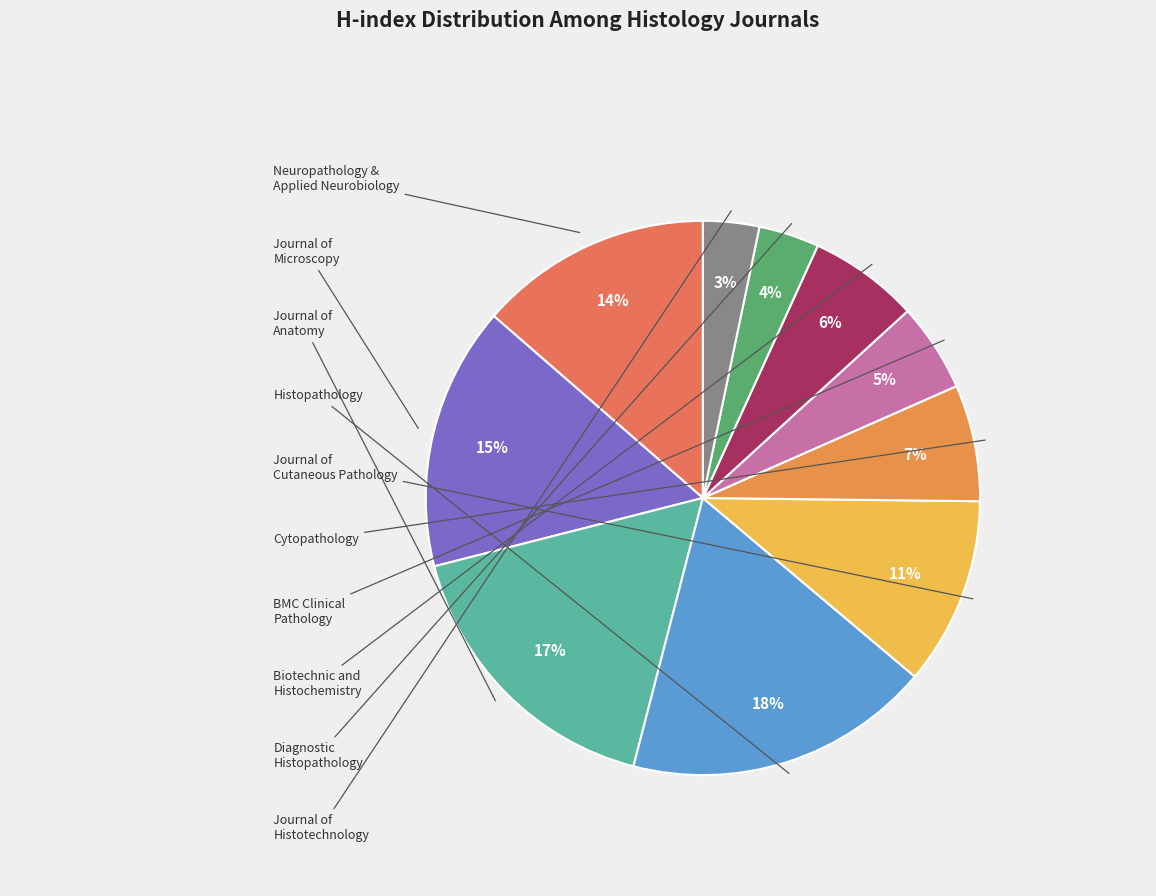

Rank the categories by value from lowest to highest.

Journal of Histotechnology, Diagnostic Histopathology, BMC Clinical Pathology, Biotechnic and Histochemistry, Cytopathology, Journal of Cutaneous Pathology, Neuropathology and Applied Neurobiology, Journal of Microscopy, Journal of Anatomy, Histopathology